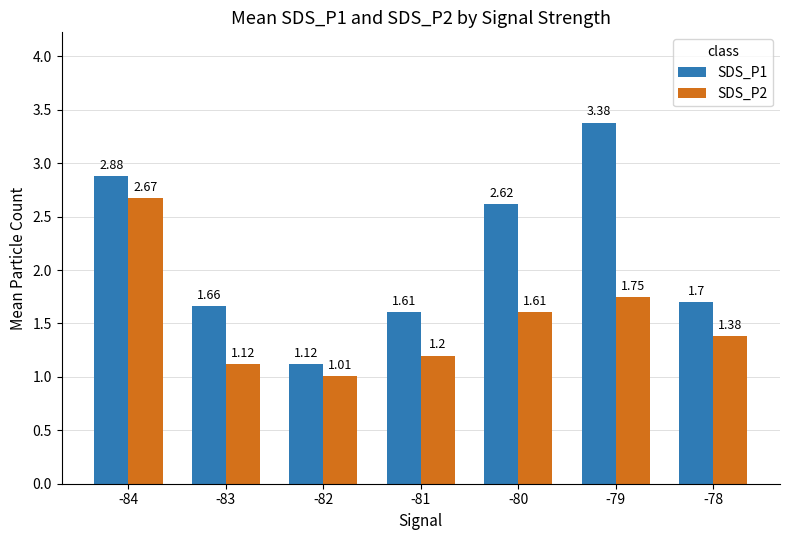

What is the sum of the SDS_P2 values at -84 and -82?

3.7